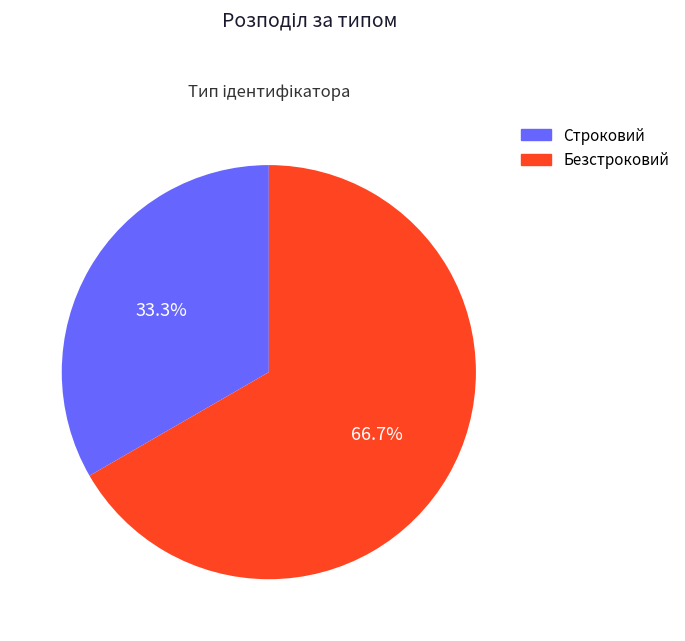

What percentage is the Безстроковий slice, to the nearest percent?

67%